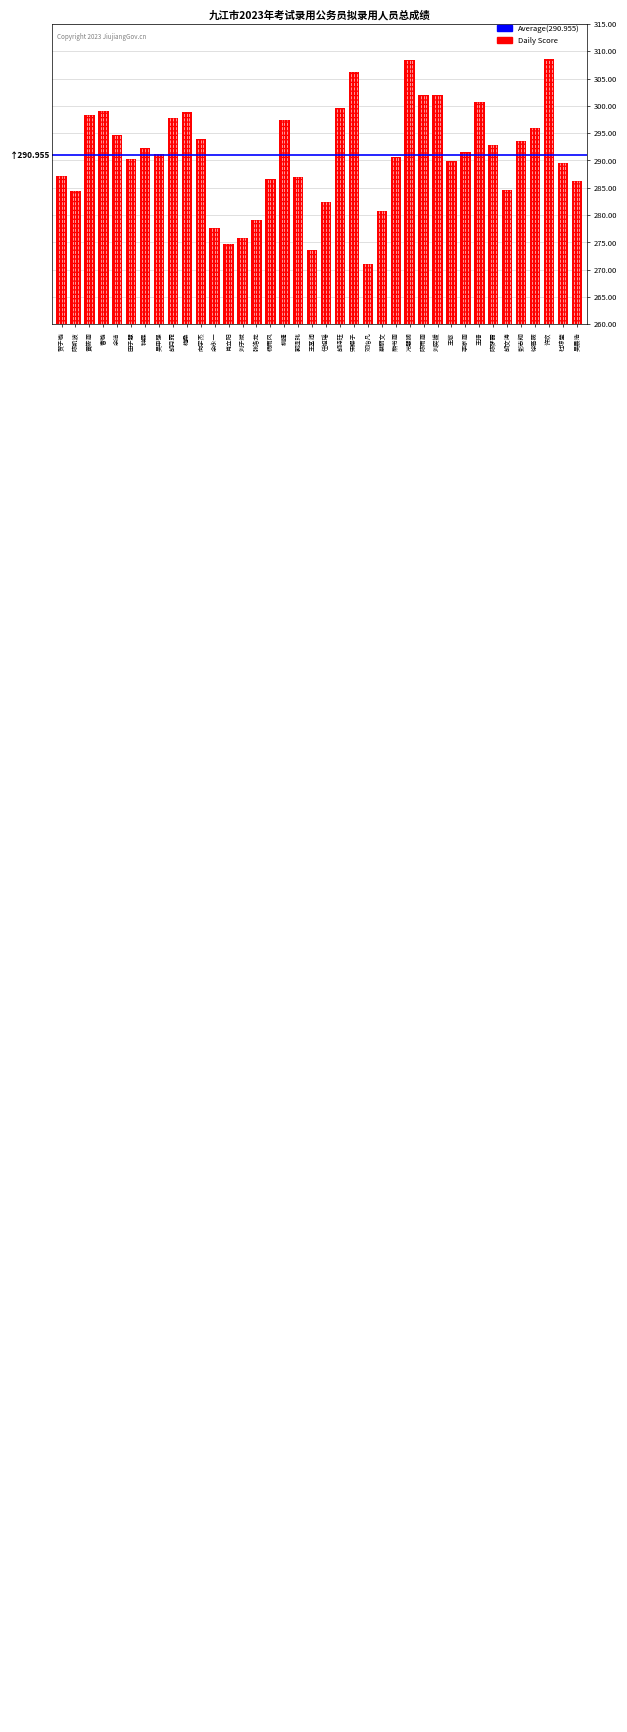

At which category does the chart reach its peak across all series?

许欢